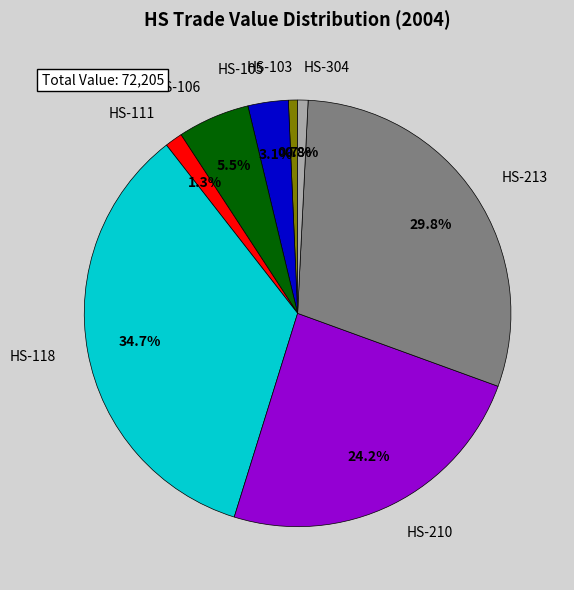

How many segments does this pie chart have?

8